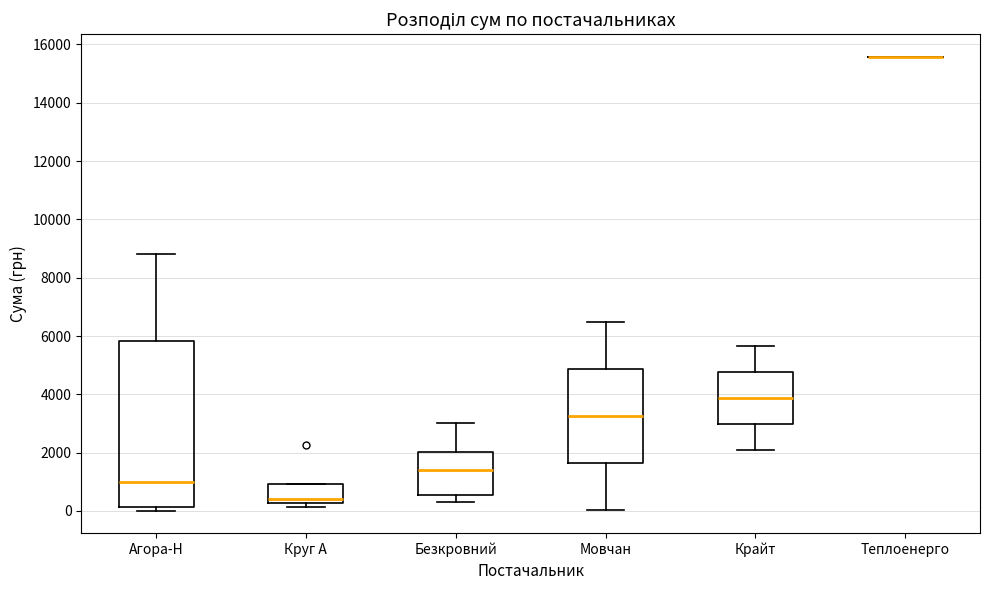

Reading left to right, read every box against the y-axis: the position of its median line, the range the box covers, and the ends of its whiskers. The values are not printed on the chart, so give them approximately, as read against the axis.

Агора-Н: median 1000, box 200 to 5800, whiskers 0 to 8800
Круг А: median 400, box 200 to 1000, whiskers 200 (just below the box's lower edge) to 1000
Безкровний: median 1400, box 600 to 2000, whiskers 400 to 3000
Мовчан: median 3200, box 1600 to 4800, whiskers 0 to 6400
Крайт: median 3800, box 3000 to 4800, whiskers 2000 to 5600
Теплоенерго: box collapsed to a line at 15600, whiskers 15600 to 15600